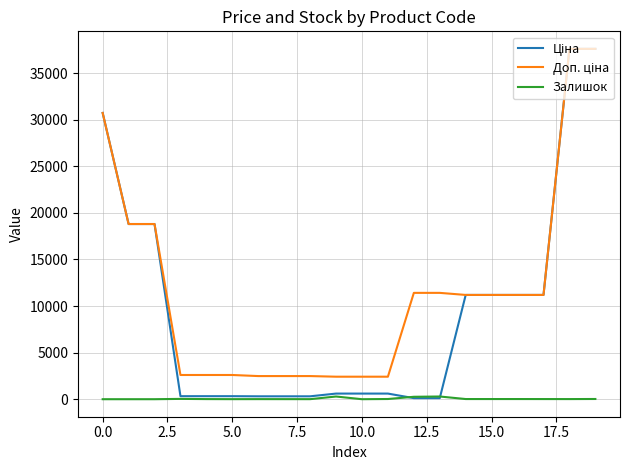

What is the greatest value displayed?

37593.6